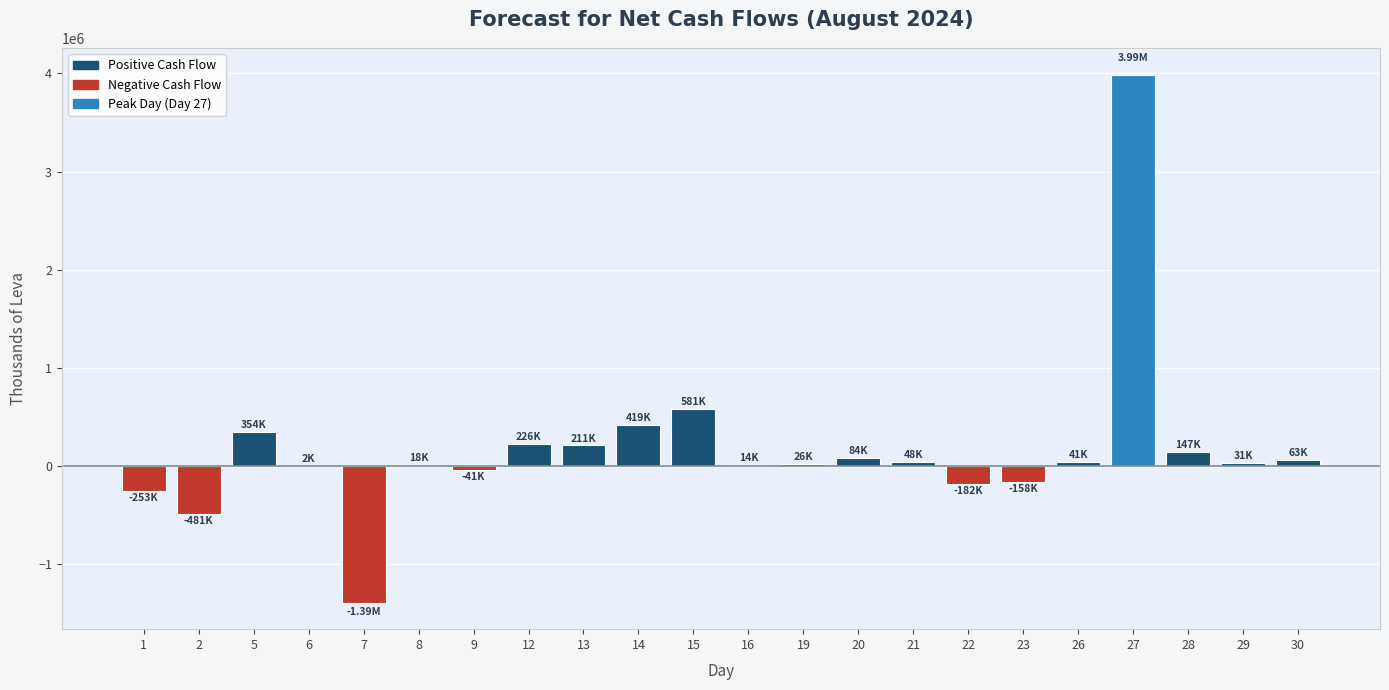

What is the sum of all values?

3745715.3